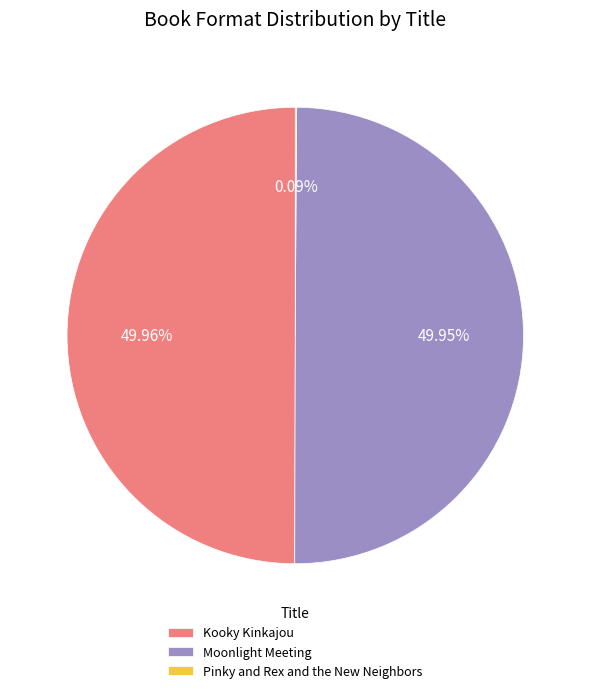

To the nearest percent, what is the combined percentage of Moonlight Meeting and Pinky and Rex and the New Neighbors?

50%